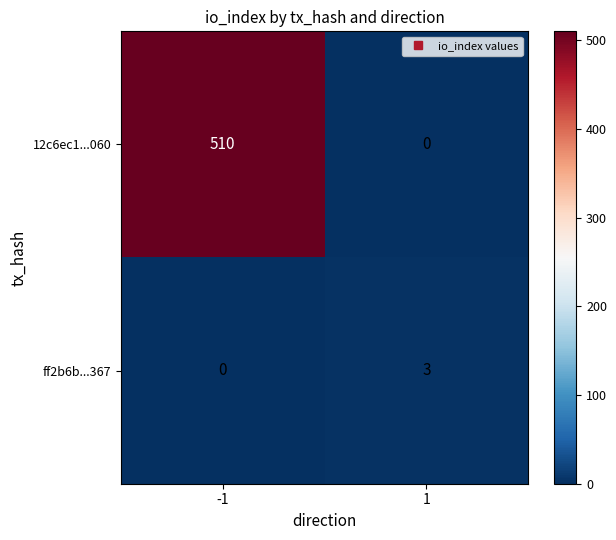

The 12c6ec1...060 series shows 128 at -1. True or false?

False